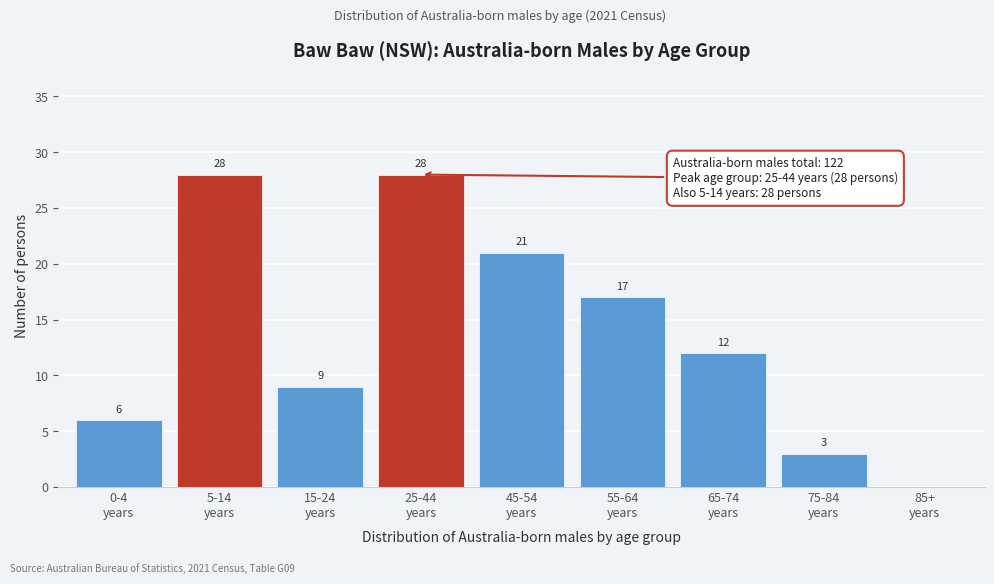

What is the maximum value shown in the chart?

28